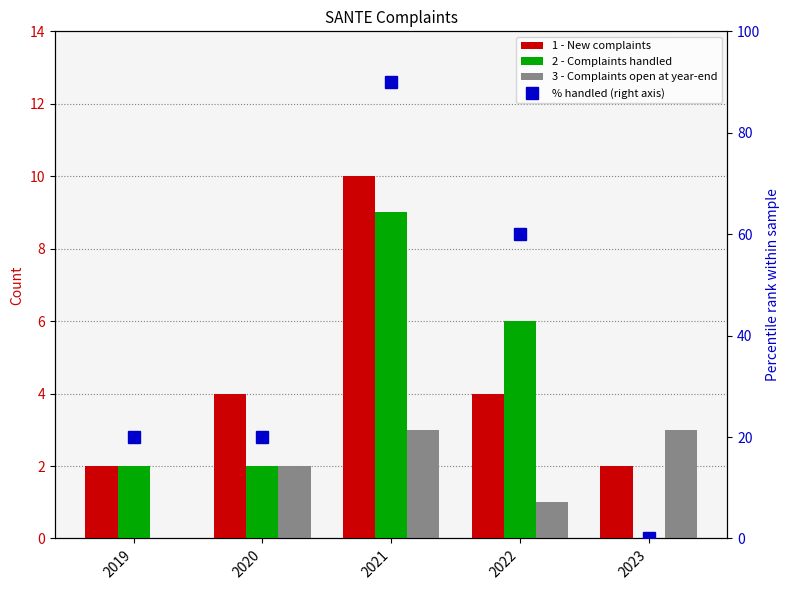

What is the difference between the 3 - Complaints open at year-end values at 2022 and 2020?

1